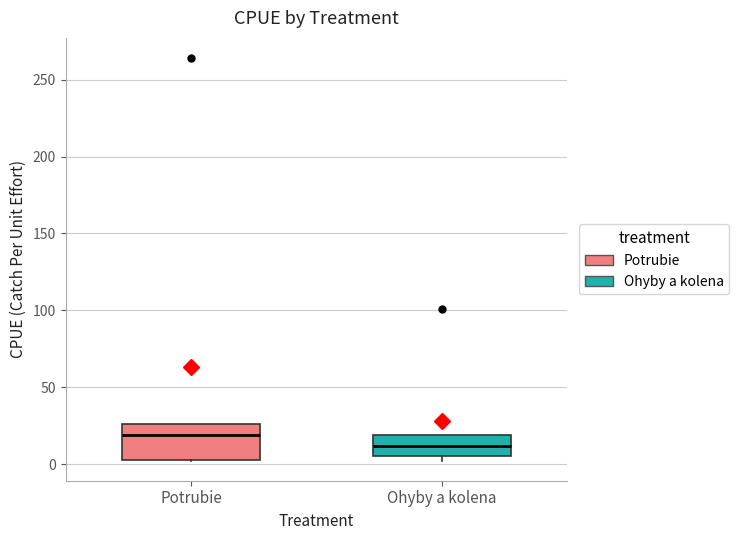

Which box's median line is the lowest?

Ohyby a kolena